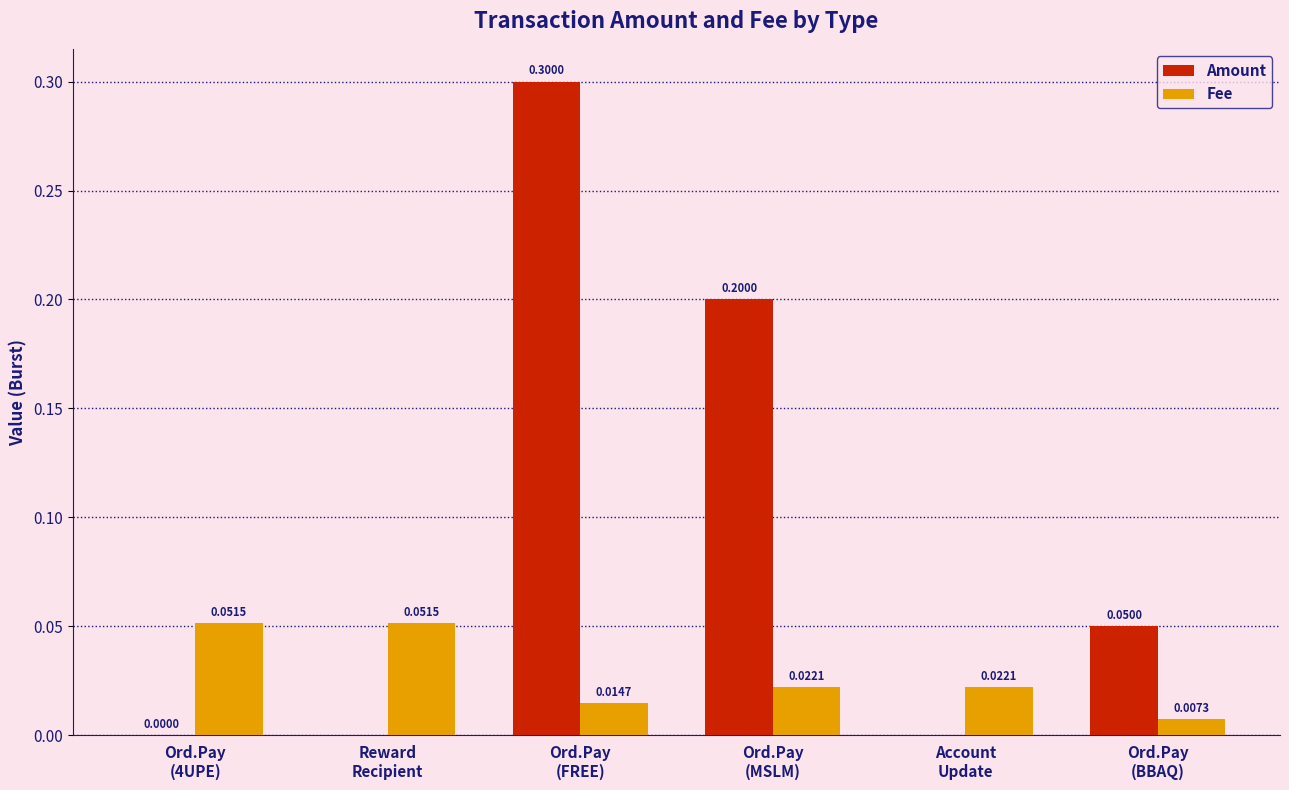

Which category has the highest value in the Amount series?

Ord.Pay
(FREE)